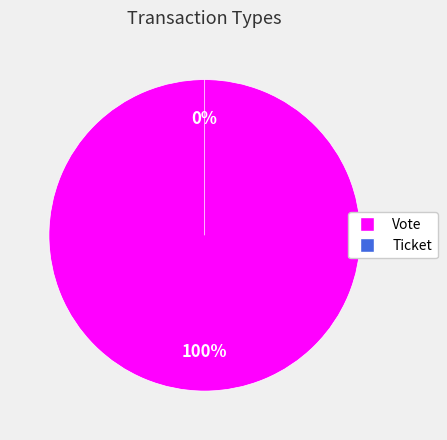

To the nearest percent, what portion does Vote represent?

100%